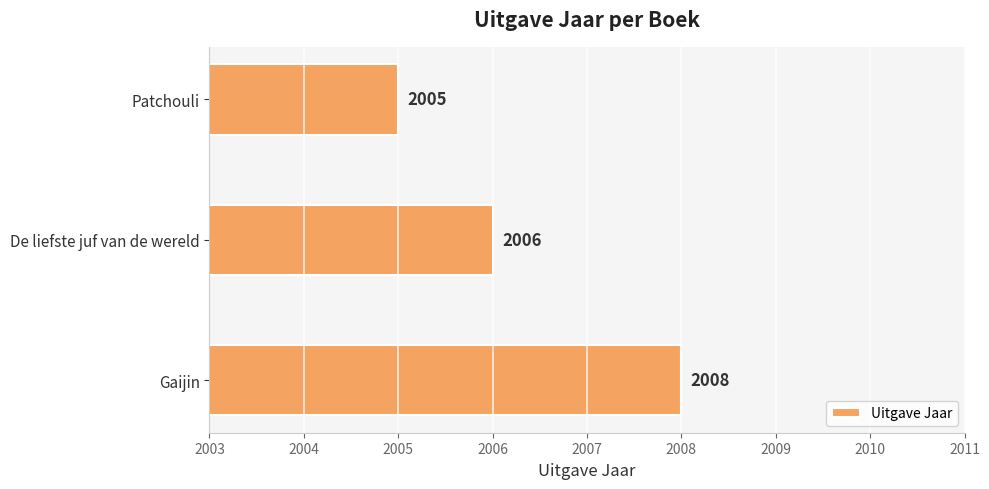

Which label corresponds to the smallest value in the chart?

Patchouli